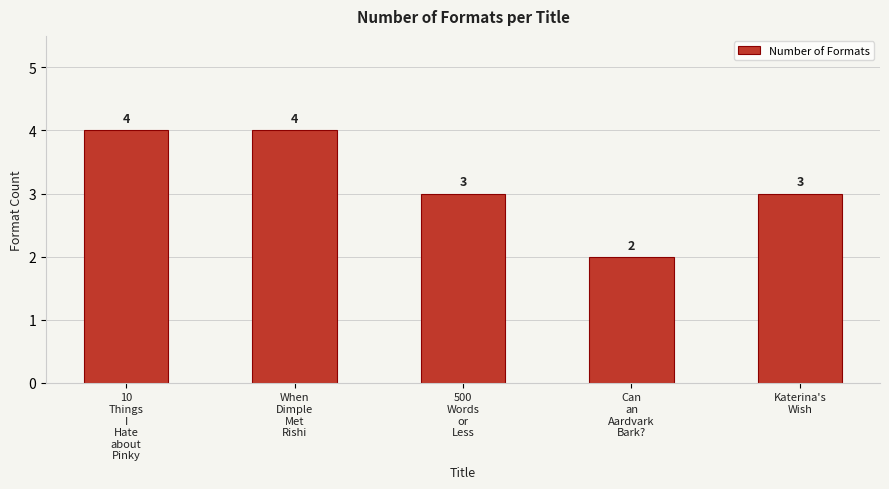

Reading right to left, what are all the values shown in this chart?

3	2	3	4	4